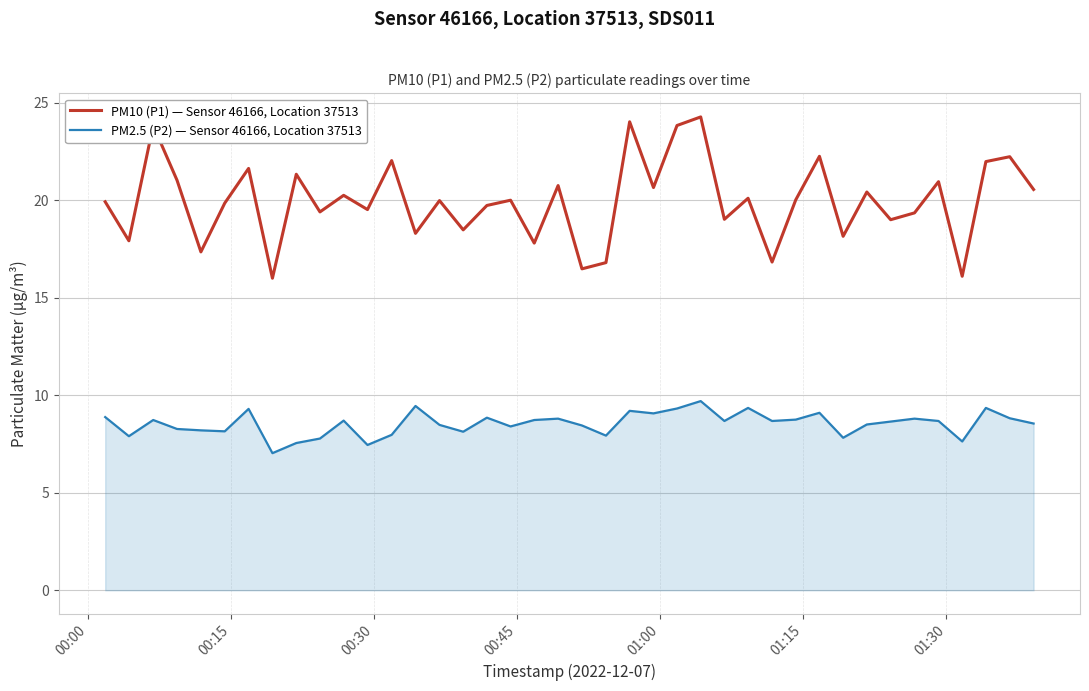

True or false: PM2.5 (P2) — Sensor 46166, Location 37513 and PM10 (P1) — Sensor 46166, Location 37513 cross at least once.

False